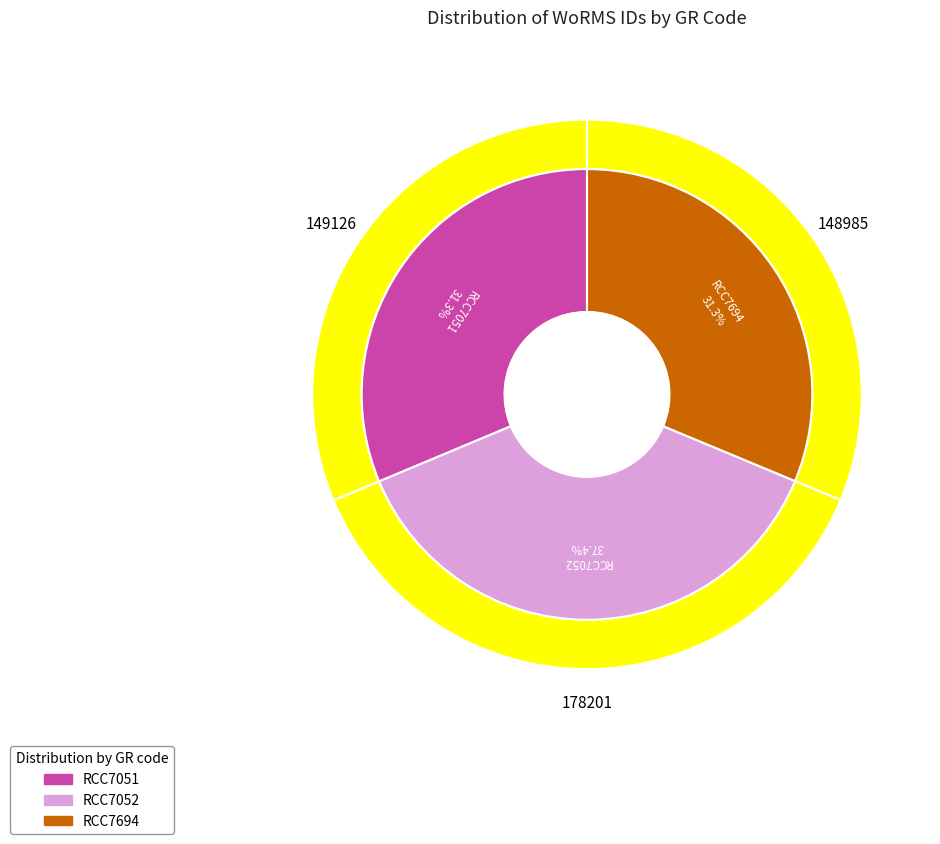

Which slice is the largest?

RCC7052